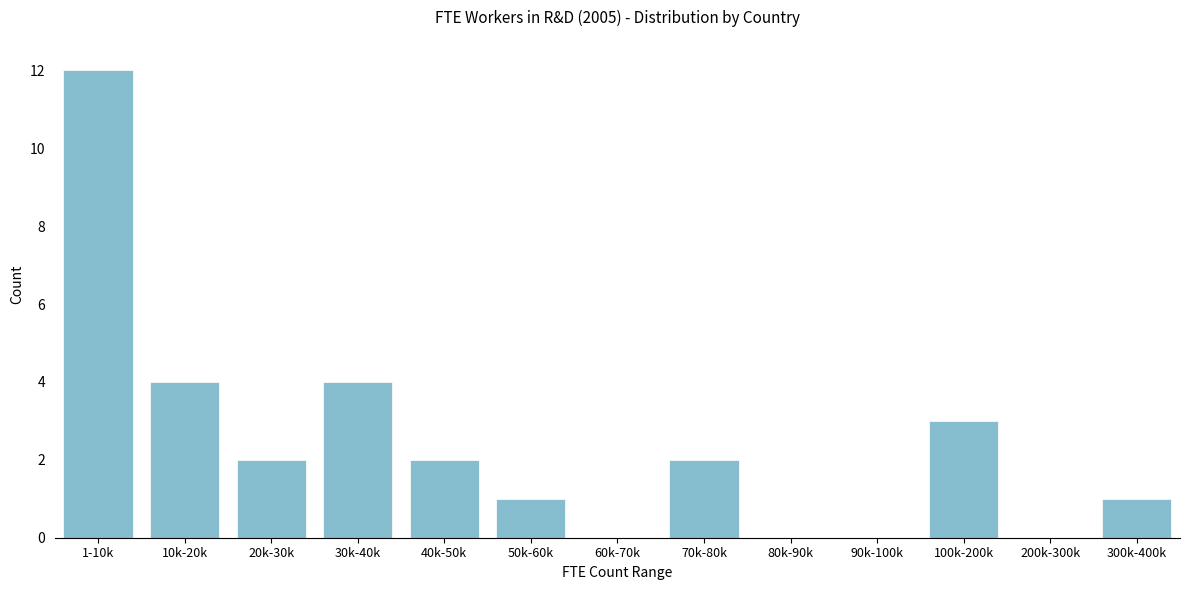

Reading right to left, list all the values displayed in this chart.

300k-400k=1	200k-300k=0	100k-200k=3	90k-100k=0	80k-90k=0	70k-80k=2	60k-70k=0	50k-60k=1	40k-50k=2	30k-40k=4	20k-30k=2	10k-20k=4	1-10k=12